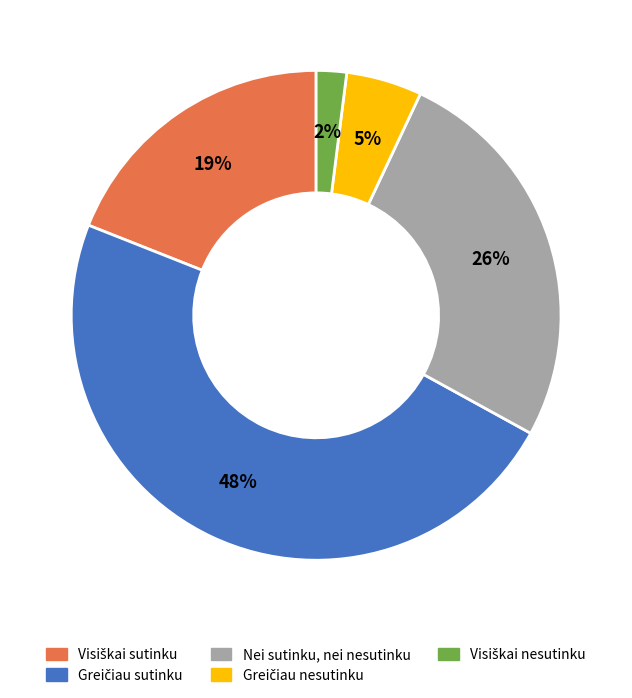

What percentage is the Nei sutinku, nei nesutinku slice, to the nearest percent?

26%